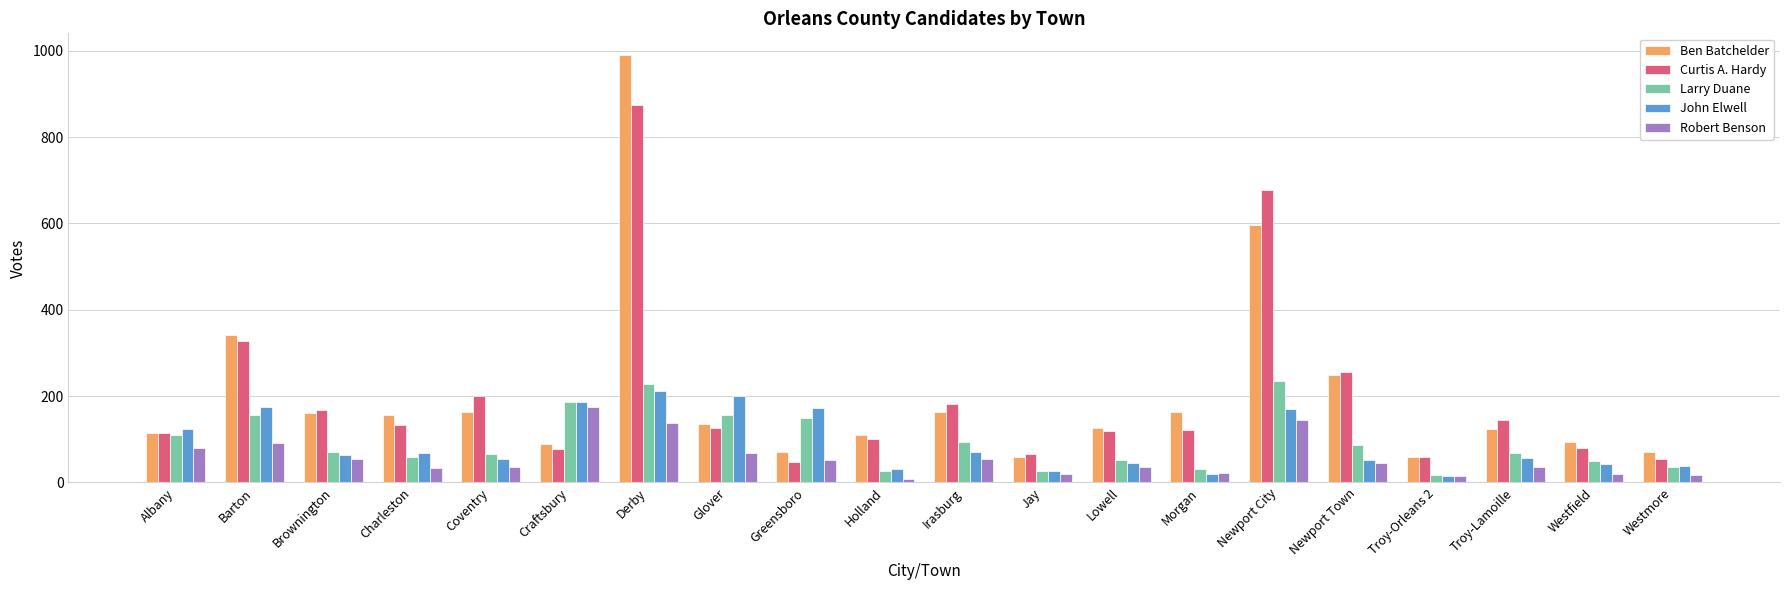

At how many categories does at least one series exceed 561?

2